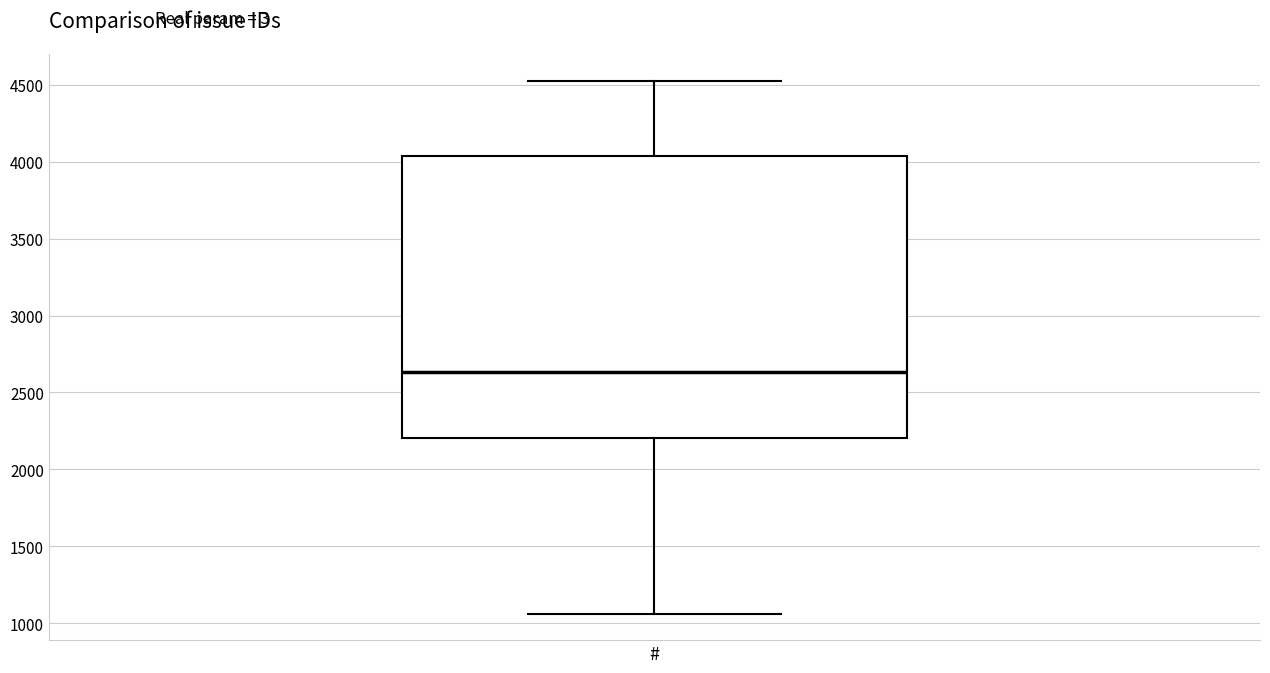

Transcribe this box plot: give where the median line is, the range the box spans, and where the two whiskers end, as read against the y-axis. The values are not printed on the chart, so give them approximately, as read against the axis.

median 2650, box 2200 to 4050, whiskers 1050 to 4500